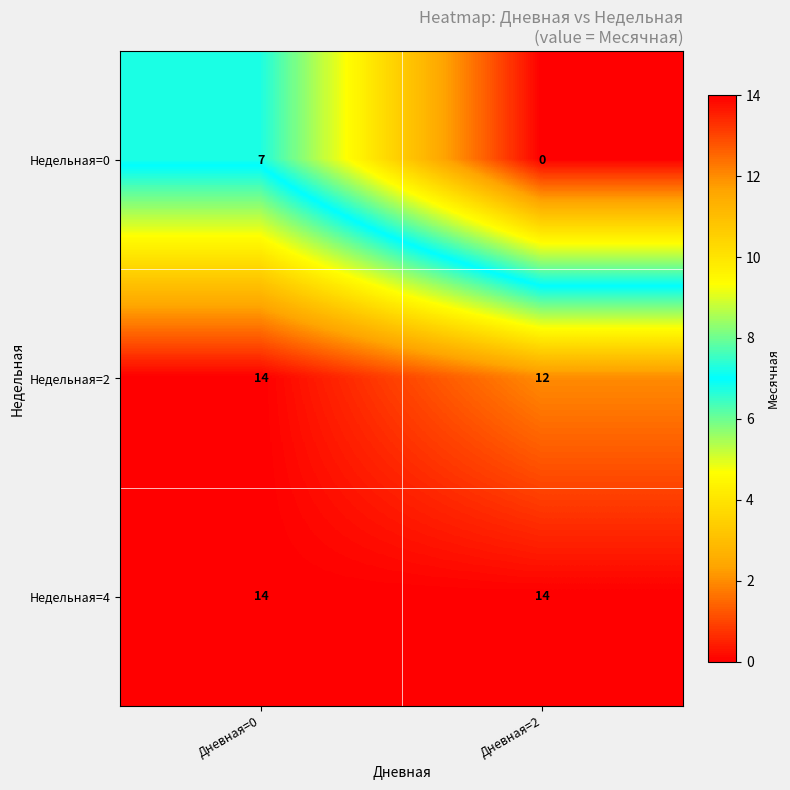

Which series changed the most between Дневная=0 and Дневная=2?

Недельная=0